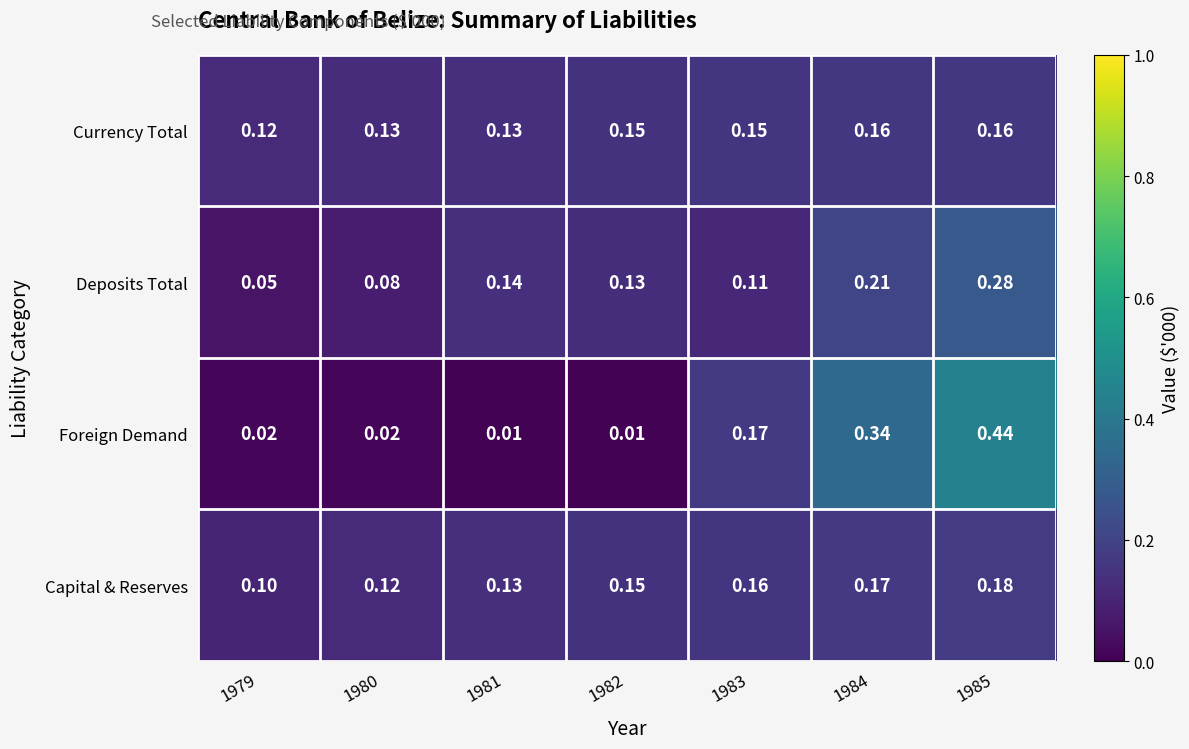

Rank the series at 1985 from highest to lowest value.

Foreign Demand, Deposits Total, Capital & Reserves, Currency Total